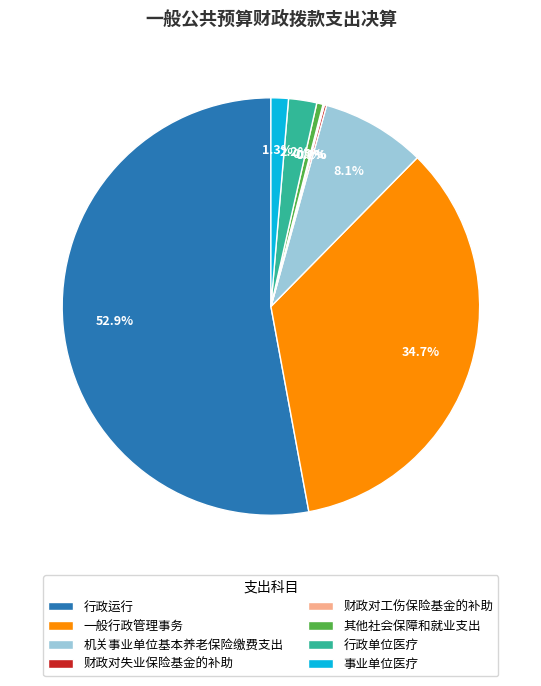

Which slice is the largest?

行政运行